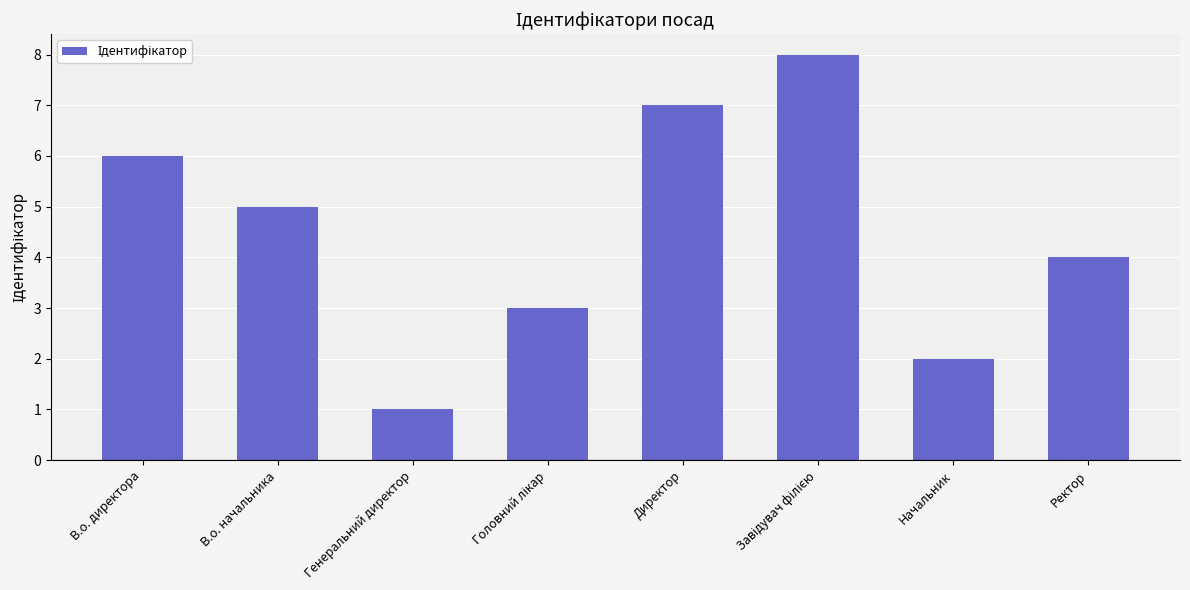

The value at В.о. директора is 11. True or false?

False